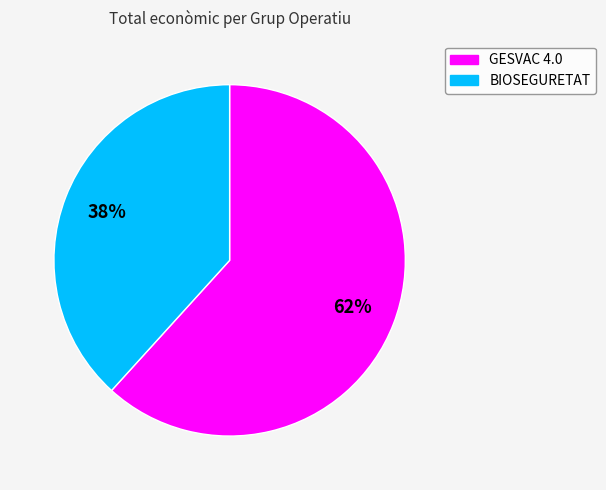

Is there any slice that represents more than half of the pie?

Yes